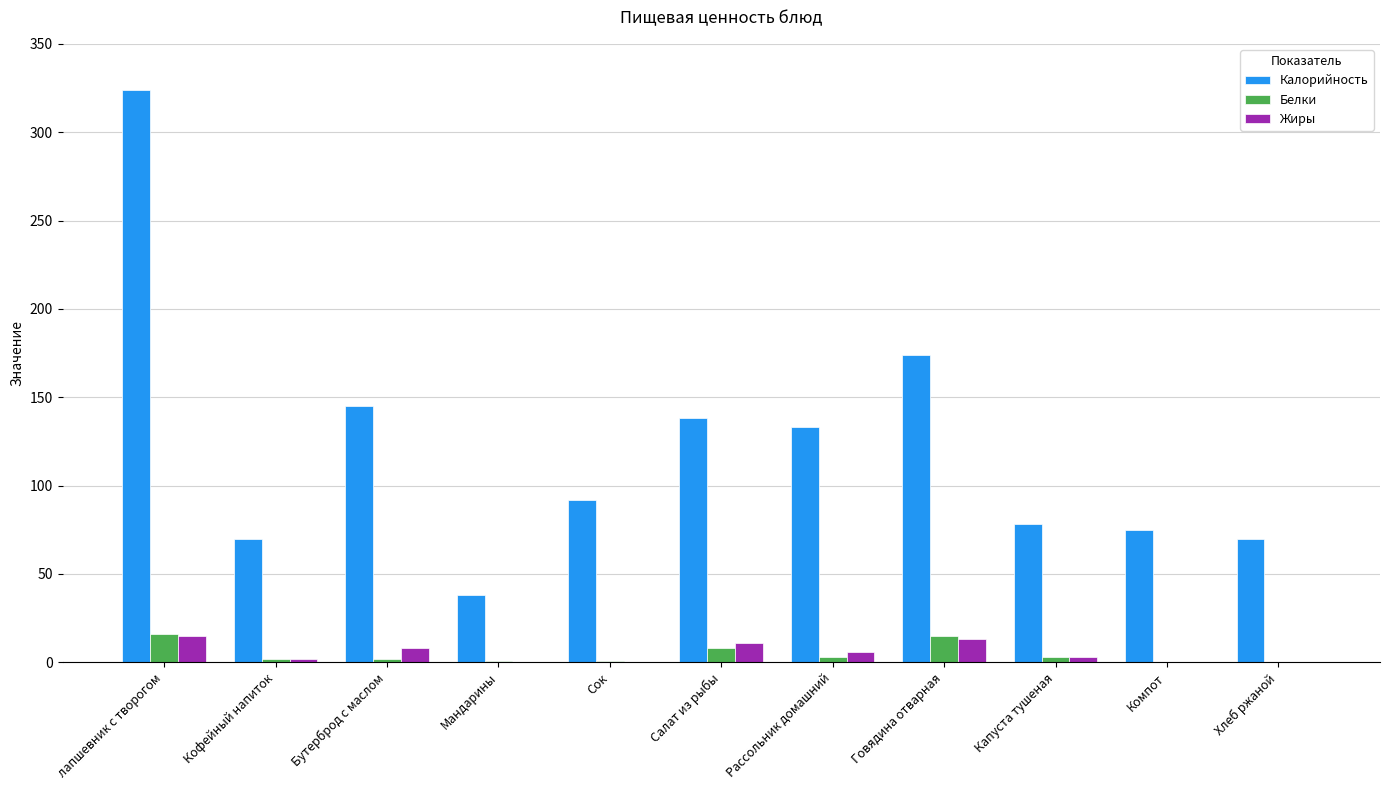

What is the average value of the Белки series?

5